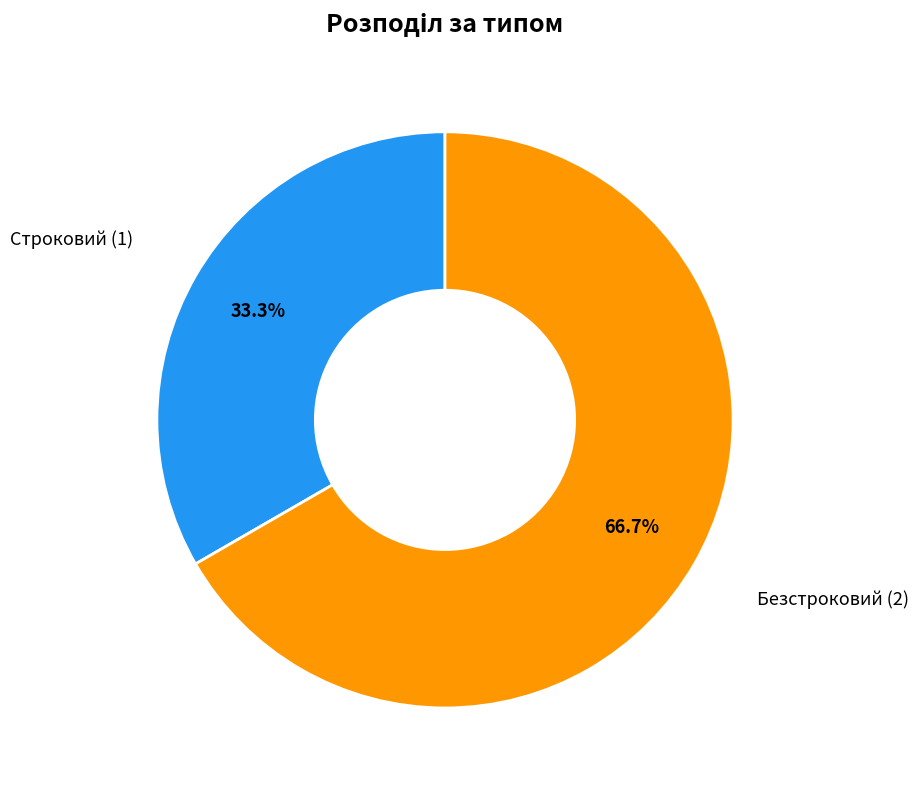

Is there a majority slice in this chart?

Yes